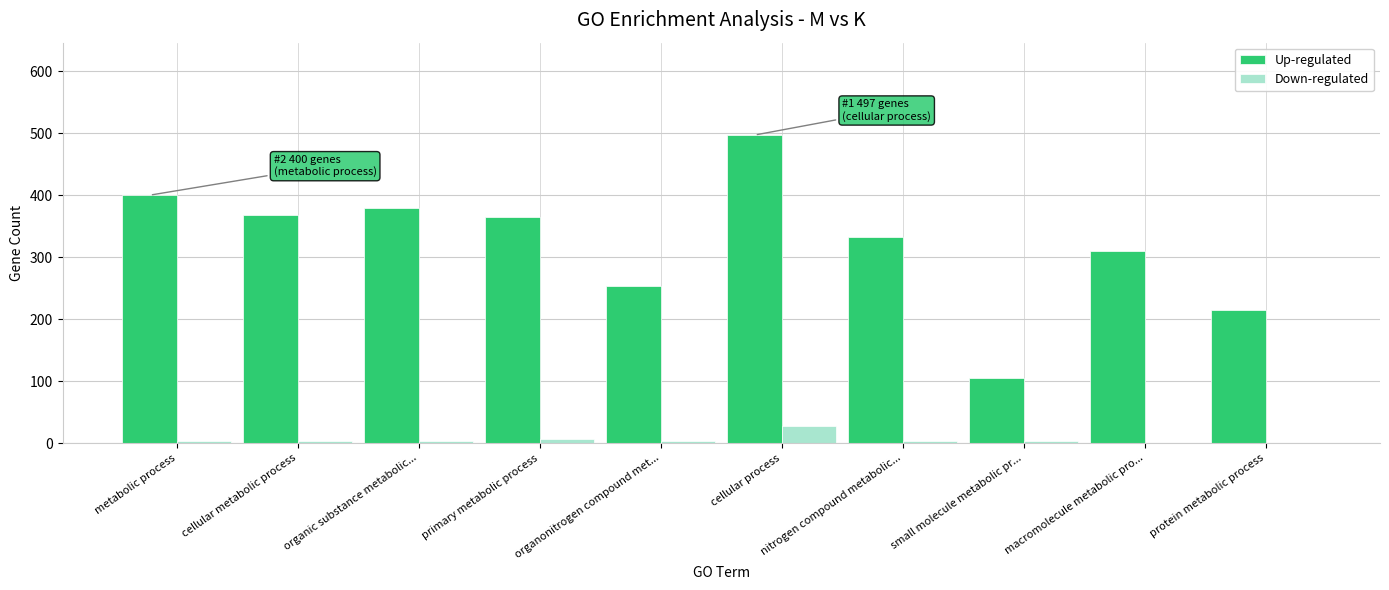

The Up-regulated series shows 379 at organic substance metabolic.... True or false?

True